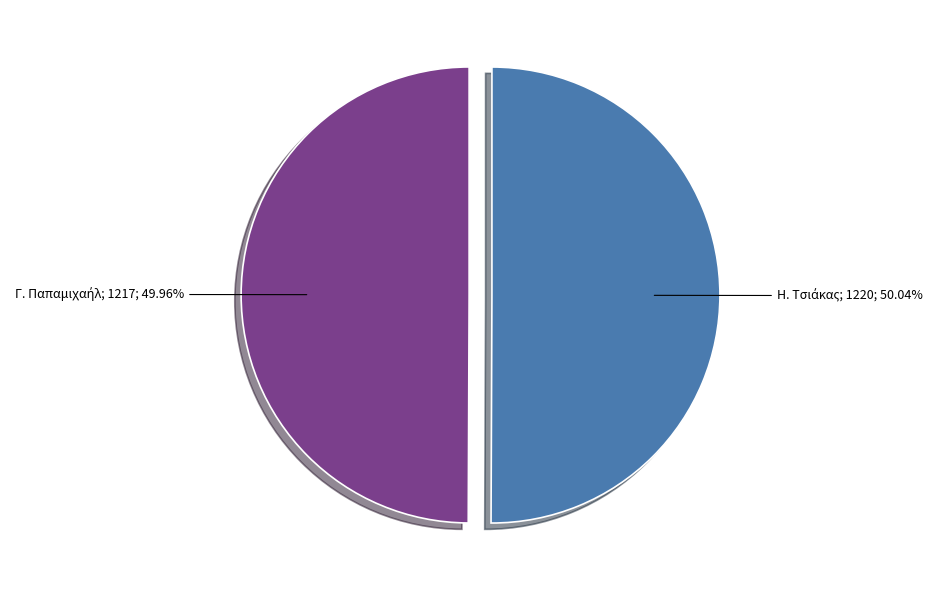

Is there a majority slice in this chart?

Yes